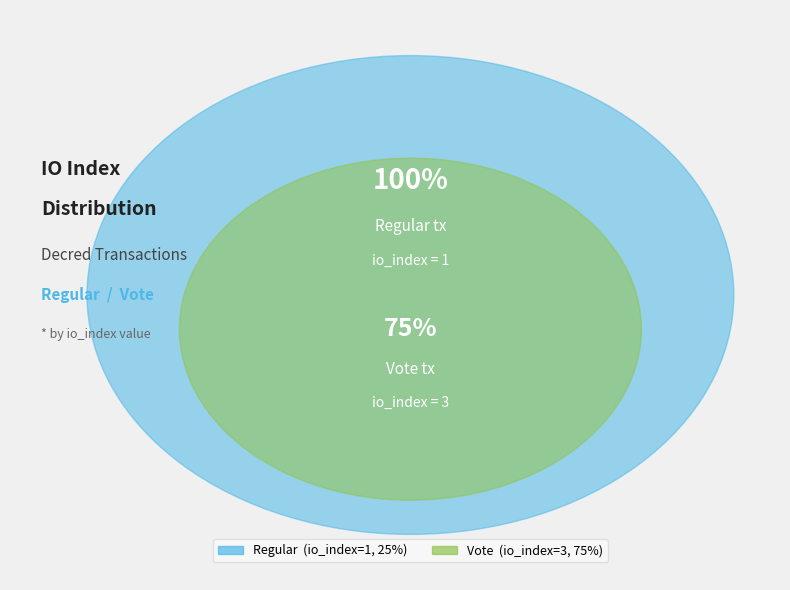

Is it true that Vote (io_index=3) is 75% of the pie?

True